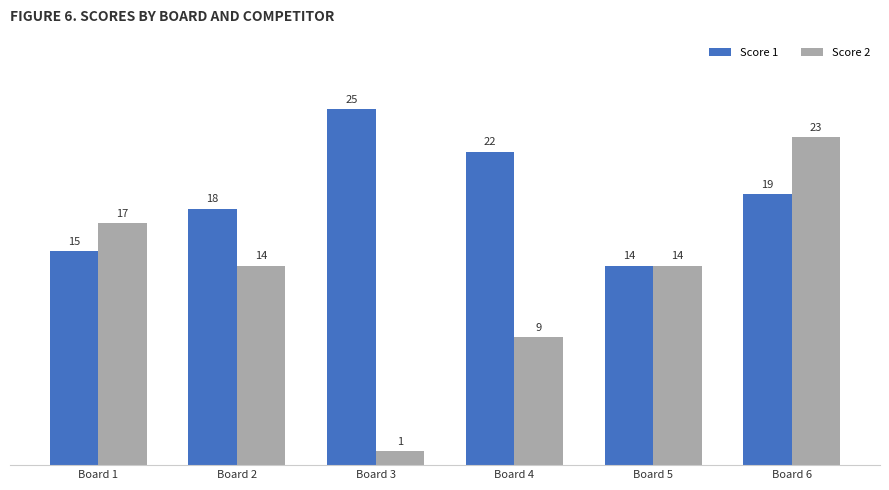

What is the value of the Score 1 bar at the 3rd from the left?

25